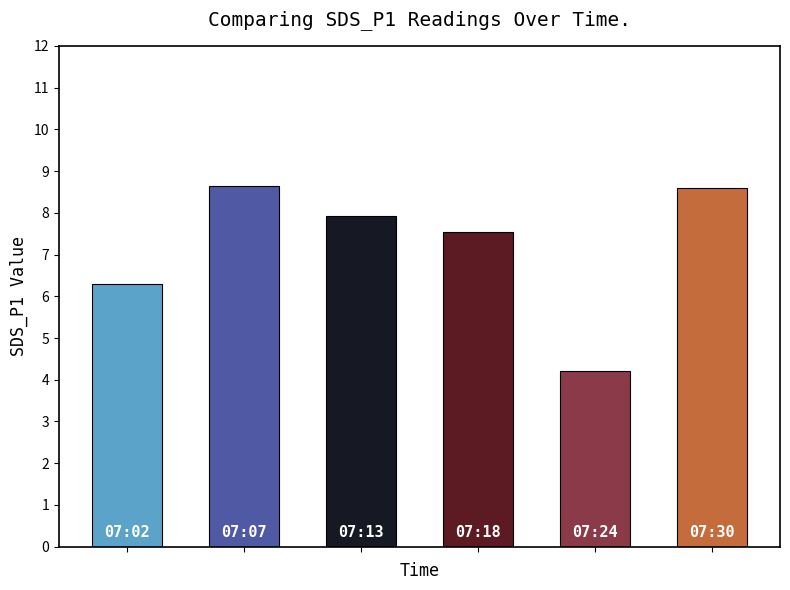

What is the sum of all values?

43.2